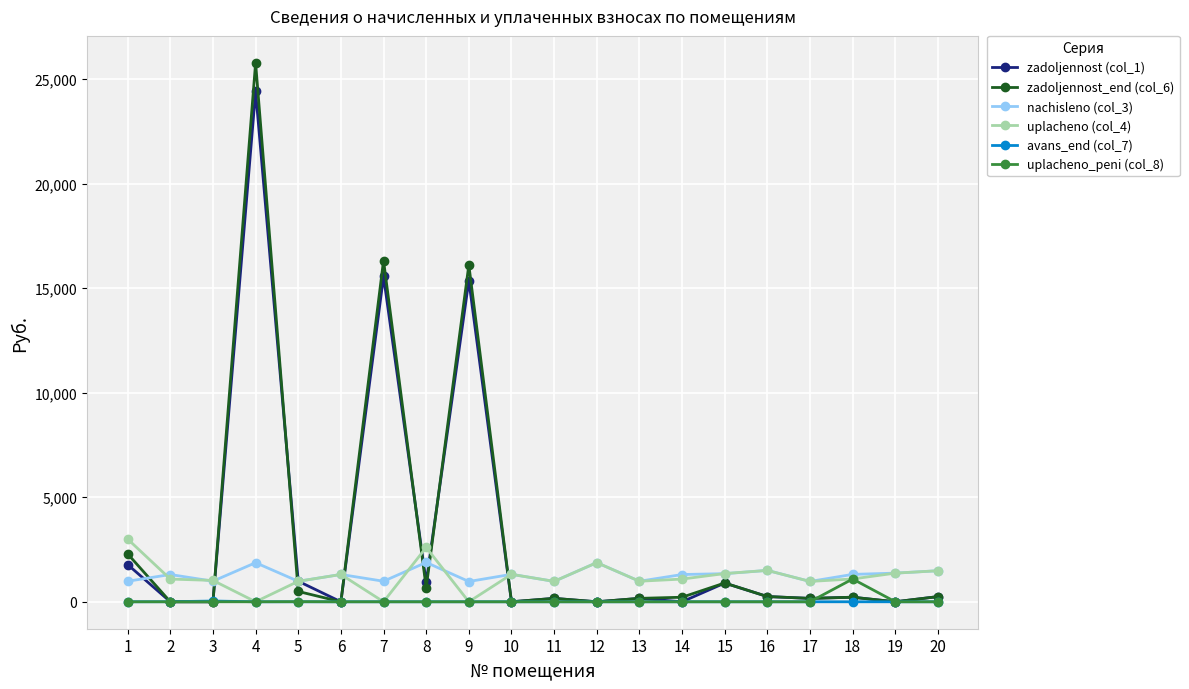

The uplacheno_peni (col_8) series shows 0.0 at 8. True or false?

True